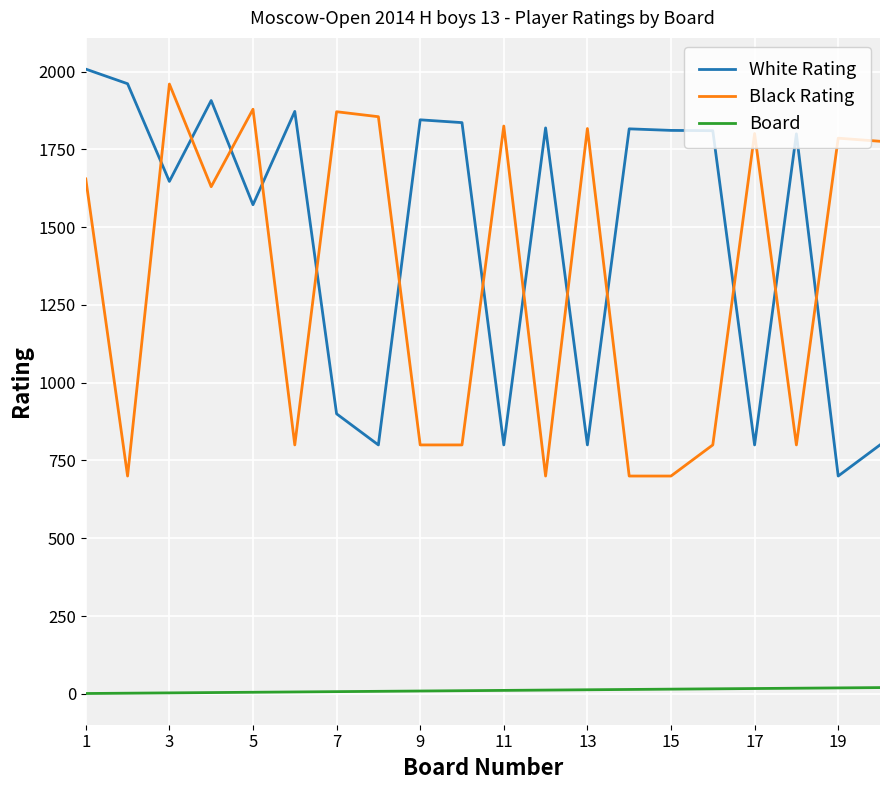

Which series has the largest range (max minus min)?

White Rating